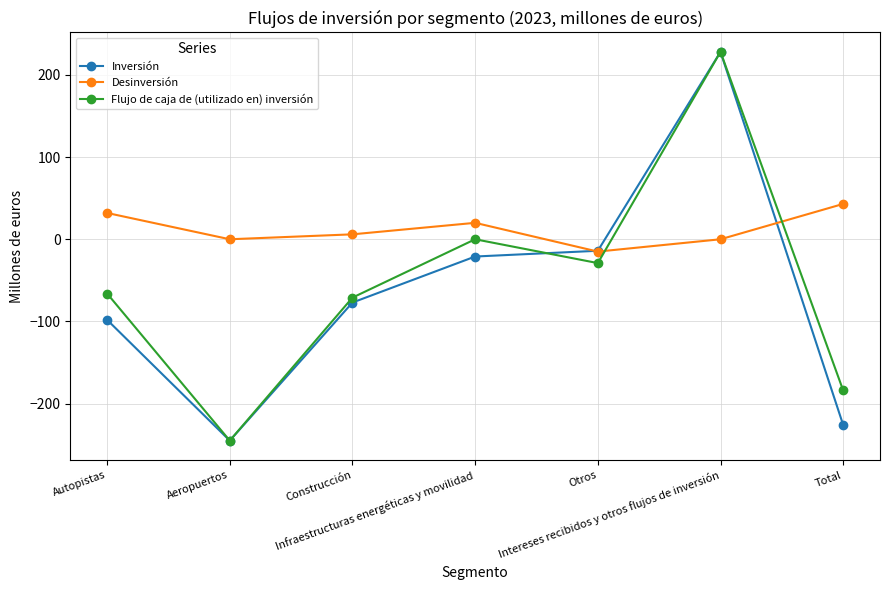

At which category does Inversión reach its first local valley?

Aeropuertos